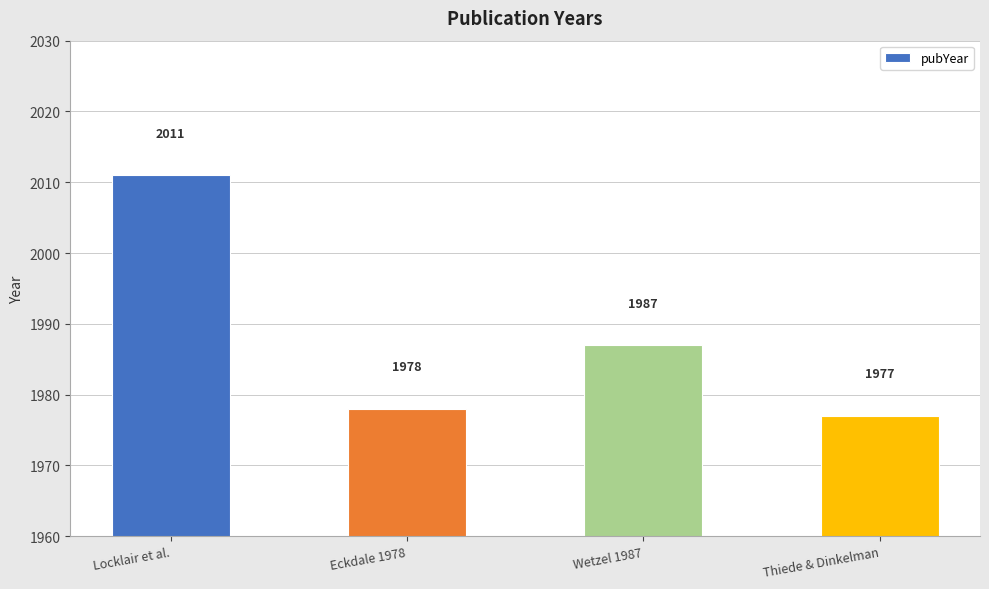

The chart shows a value of 2011 at Locklair et al.. True or false?

True